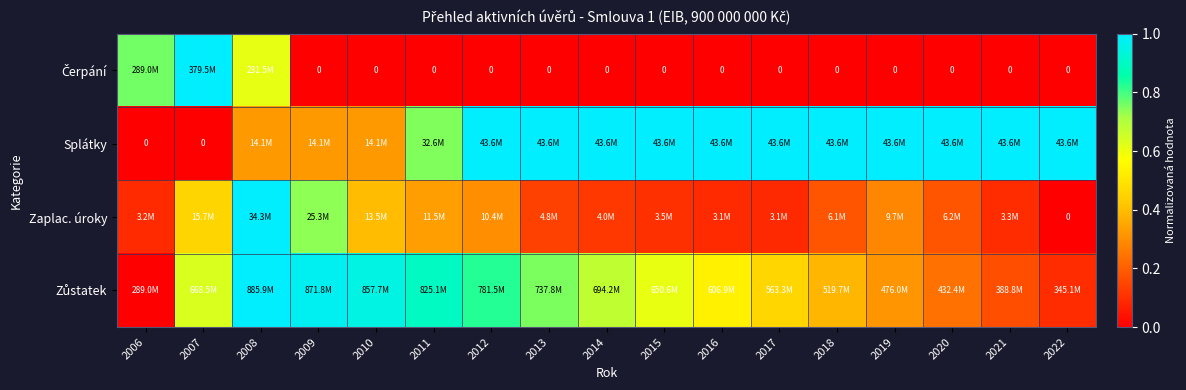

List the series in order of their peak value, highest first.

Čerpání, Splátky, Zaplac. úroky, Zůstatek